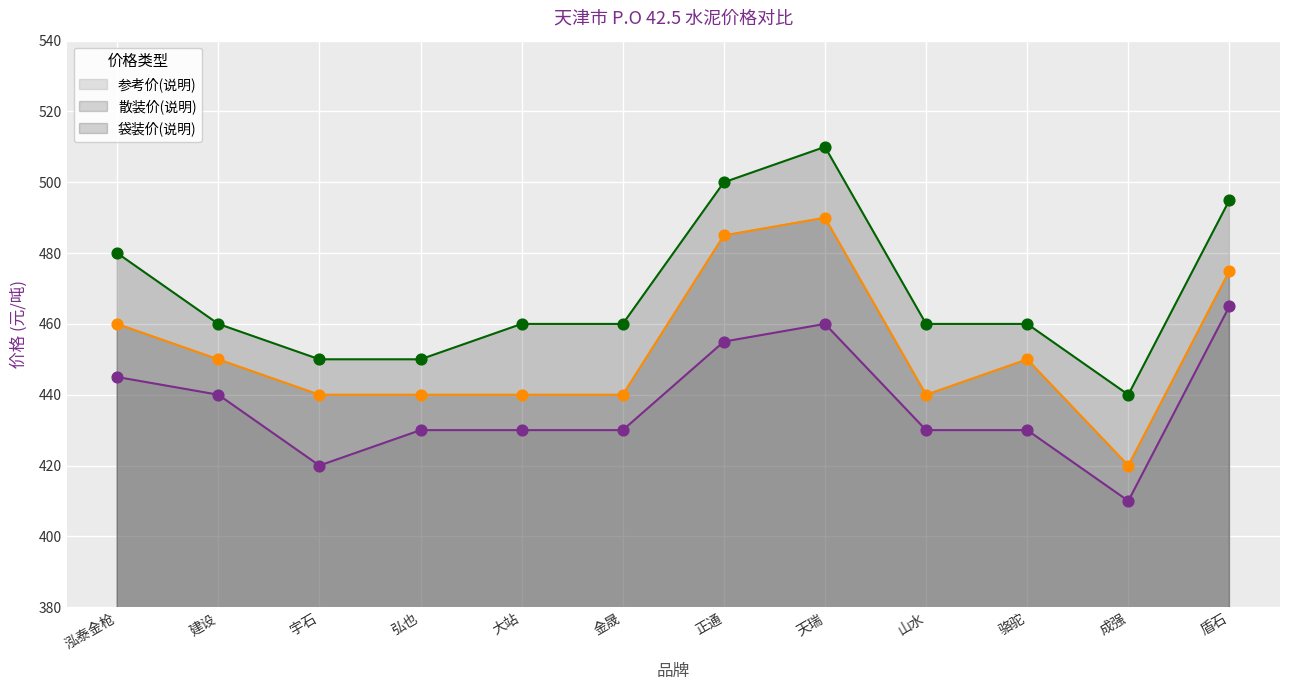

Is the value of 散装价(说明) at 骆驼 greater than the value of 袋装价(说明) at 山水?

No